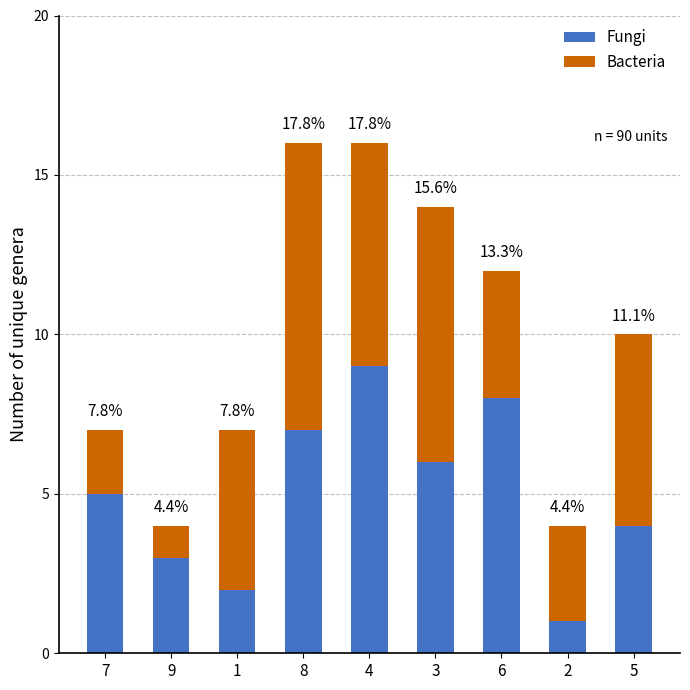

What is the total value across all series at 6?

12